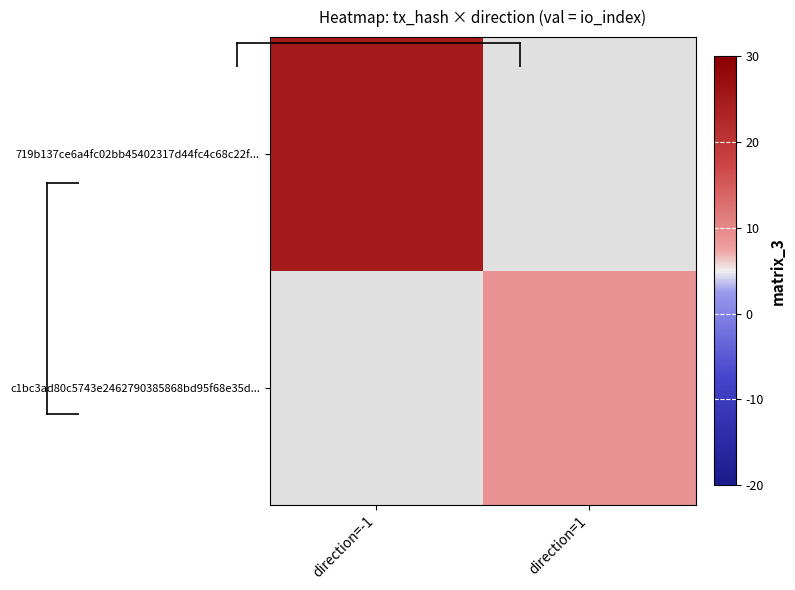

Which series has the largest range (max minus min)?

719b137ce6a4fc02bb45402317d44fc4c68c22f...